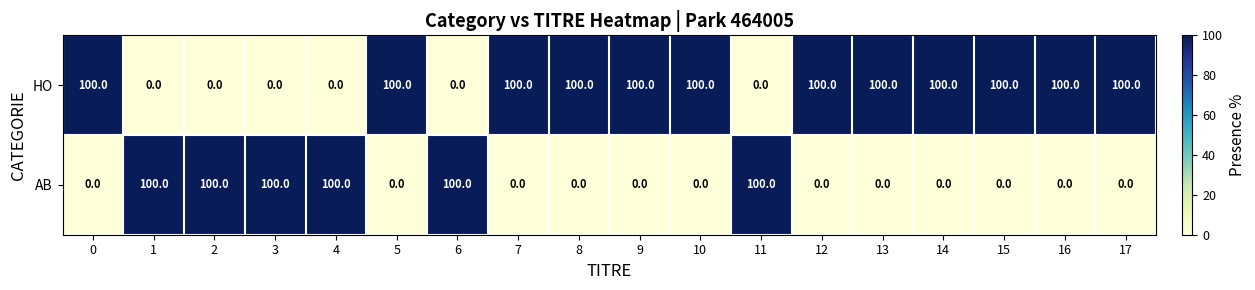

What is the difference between the highest and lowest values at 3?

100